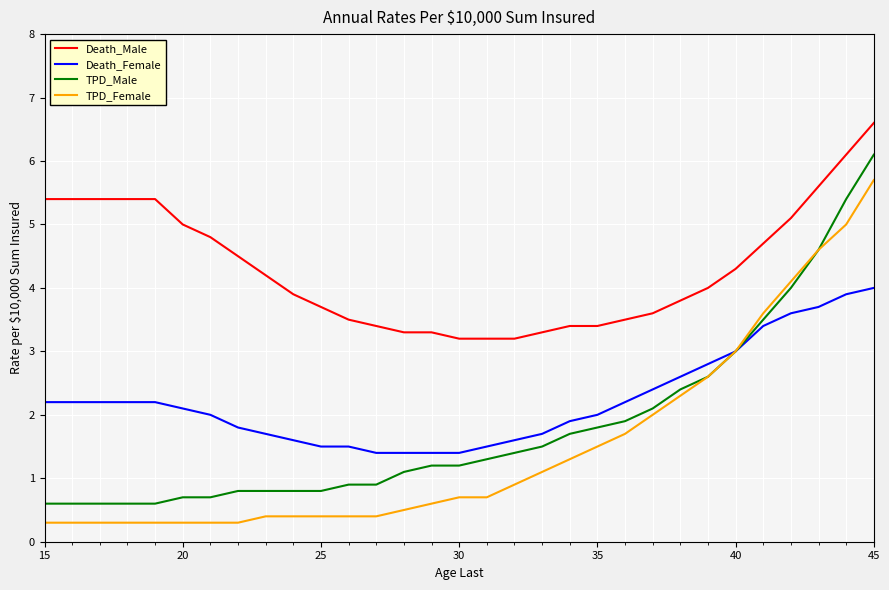

List the series in order of their peak value, highest first.

Death_Male, TPD_Male, TPD_Female, Death_Female